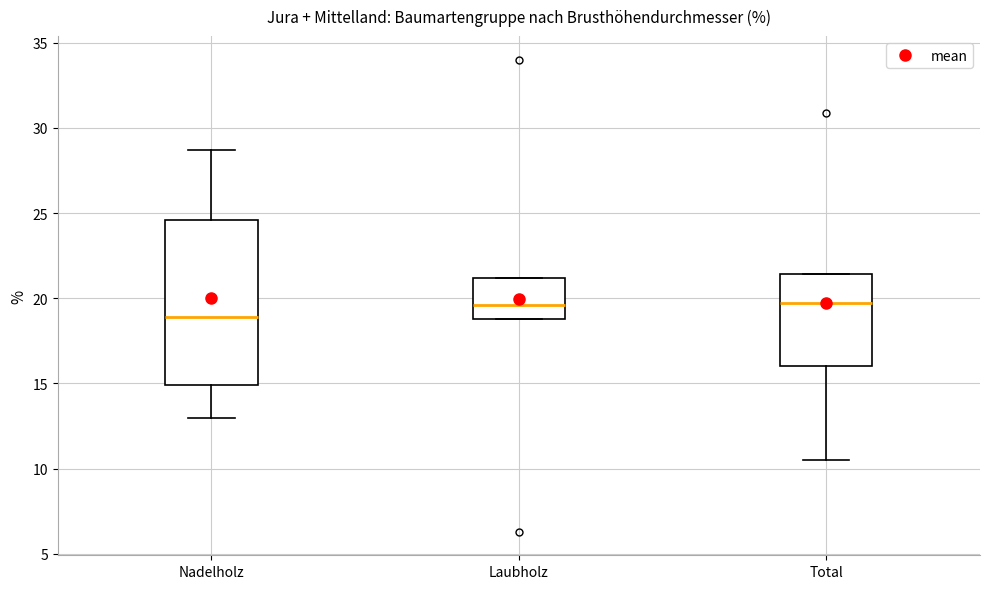

Reading left to right, transcribe this box plot: for each box, give where its median line is, the range the box spans, and where its two whiskers end, as read against the y-axis. The values are not printed on the chart, so give them approximately, as read against the axis.

Nadelholz: median 19.0, box 15.0 to 24.5, whiskers 13.0 to 28.5
Laubholz: median 19.5, box 19.0 to 21.0, whiskers 19.0 to 21.0
Total: median 19.5, box 16.0 to 21.5, whiskers 10.5 to 21.5